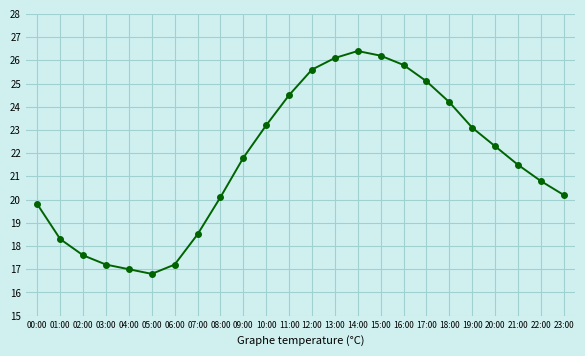

What is the sum of the values at 15:00 and 10:00?

49.4